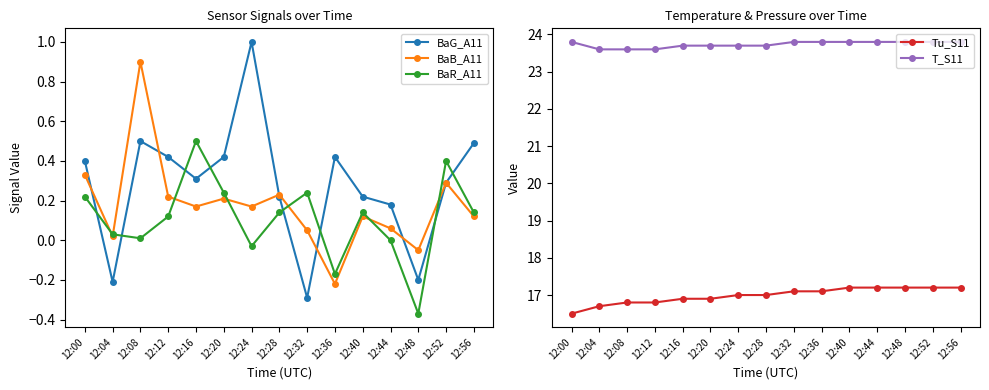

What value does the BaB_A11 series have at 12:36?

-0.2